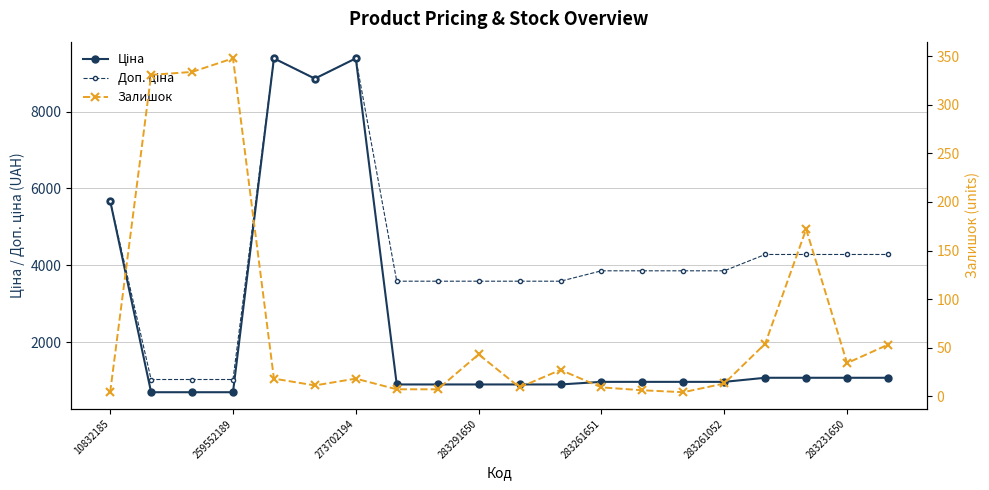

In Доп. ціна, how many points are higher than both neighbors (excluding endpoints)?

2